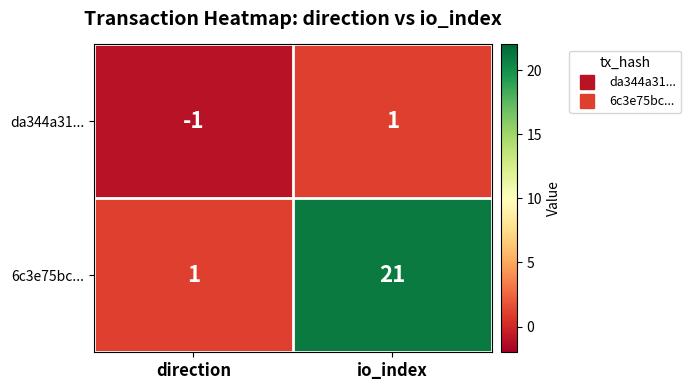

Rank the series by their average value, from highest to lowest.

6c3e75bc..., da344a31...